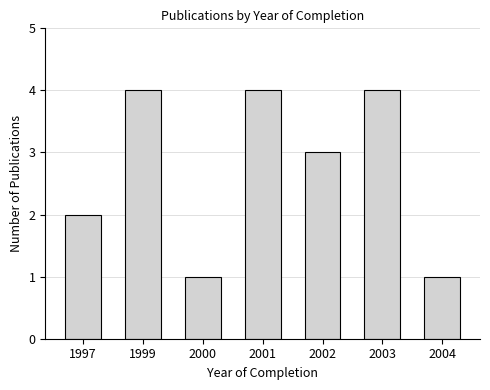

Between 2002 and 1999, which is larger?

1999